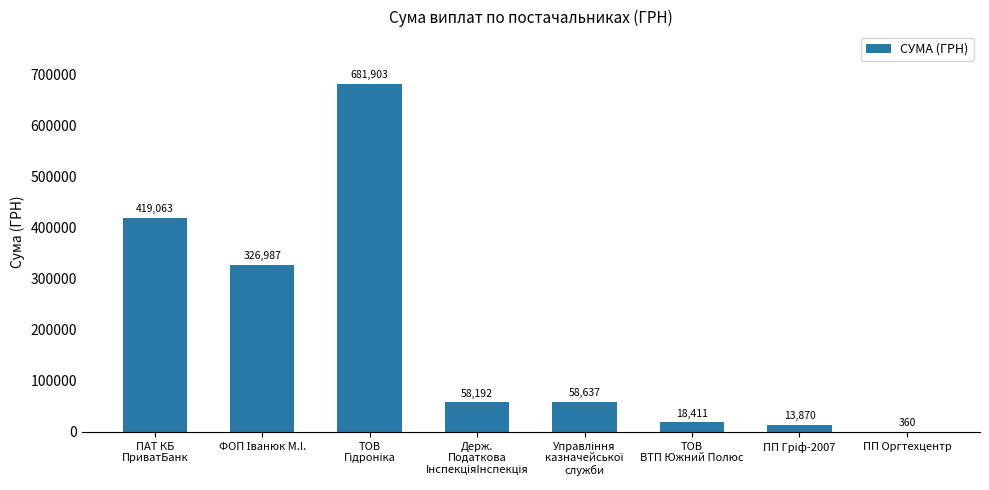

Count the number of values greater than 58636.

4